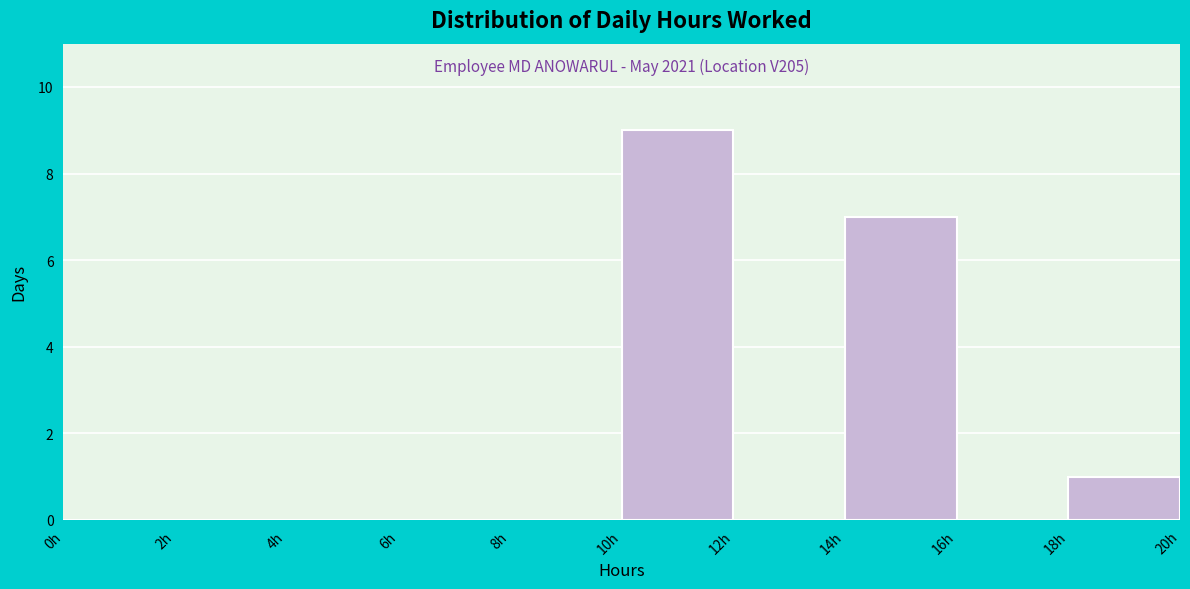

Which range on the x-axis has the tallest bar?

10 to 12